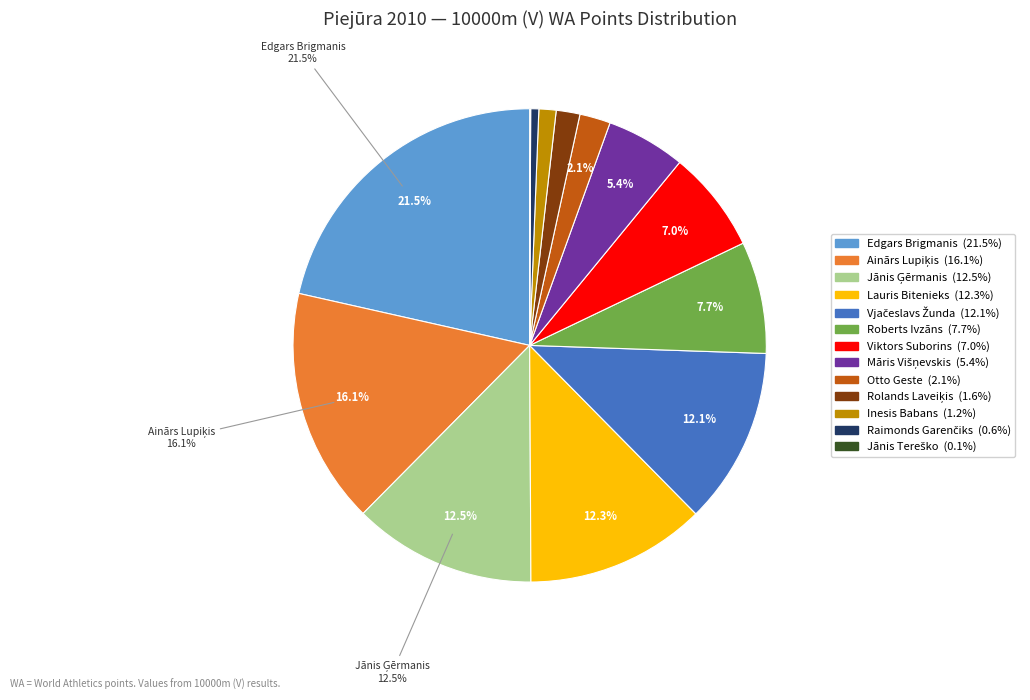

Which slice is the smallest?

Jānis Tereško